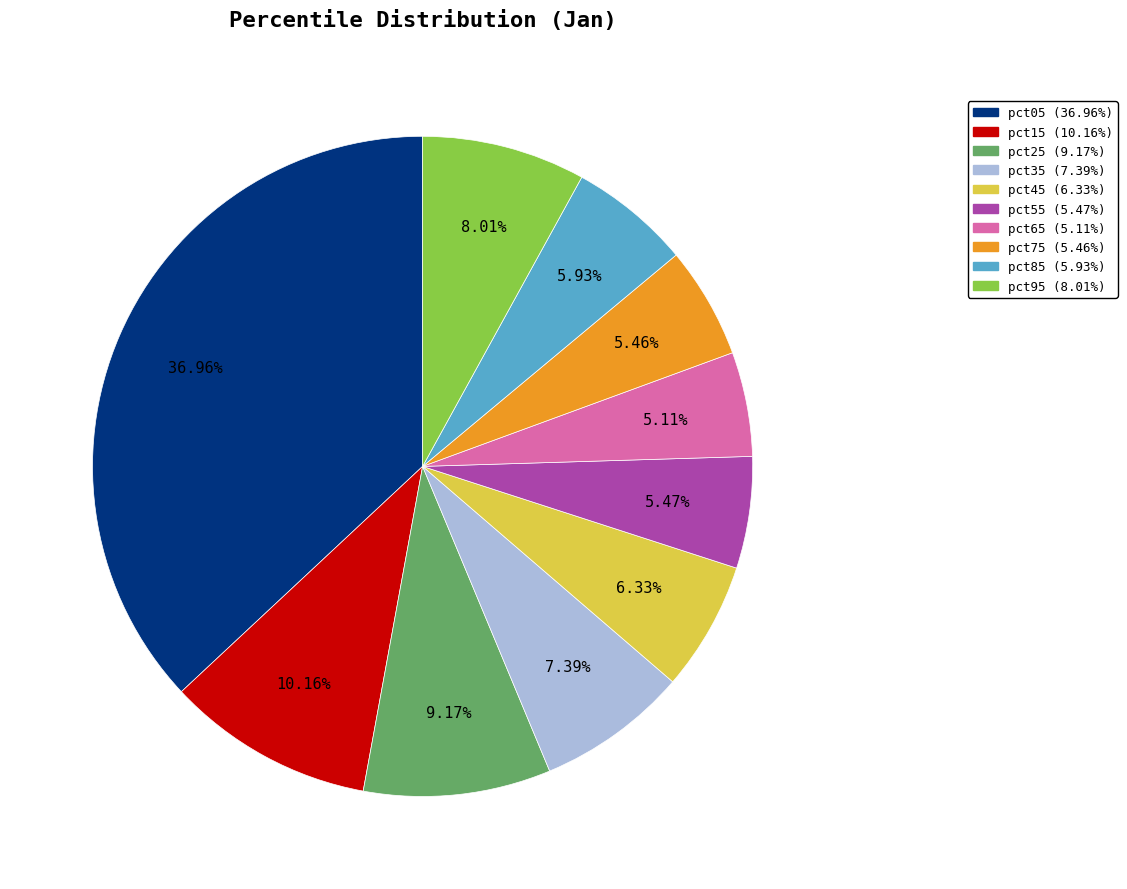

Is it true that pct45 is 6% of the pie?

True